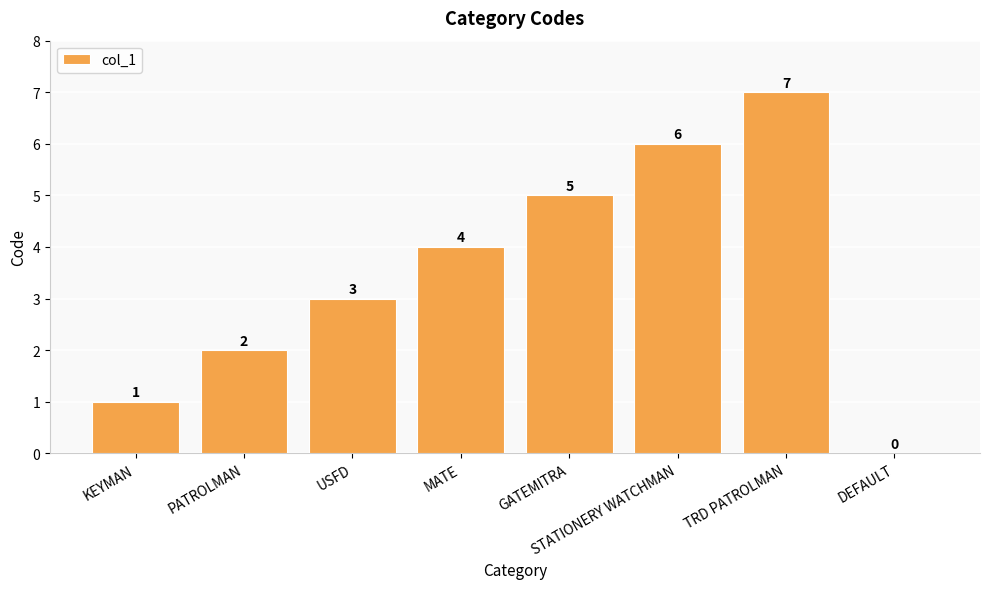

Where is the data nearest to the value 3?

USFD